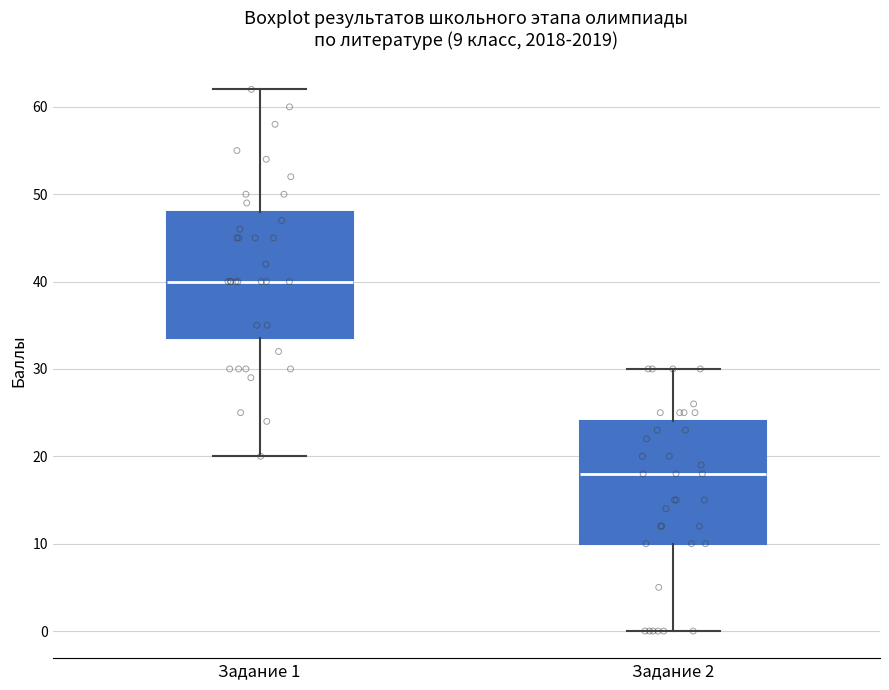

Which box has the lowest median line?

Задание 2